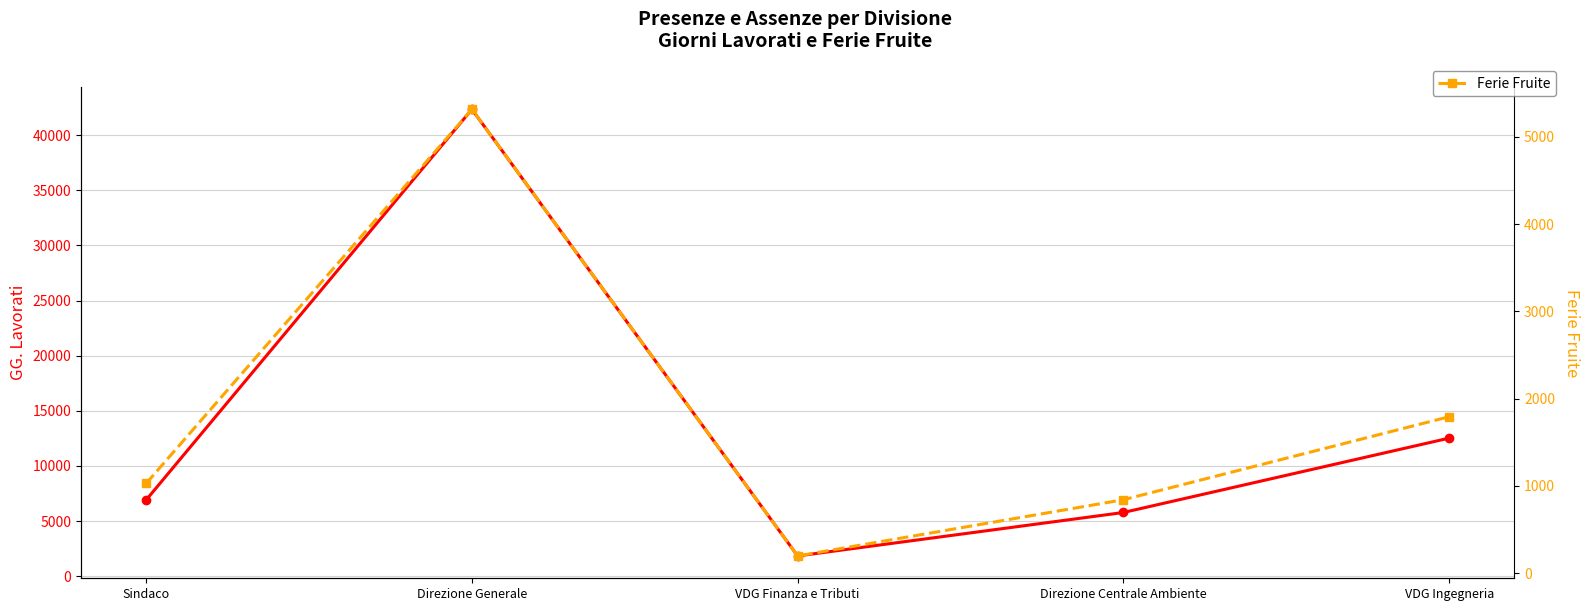

Is this an area chart (filled region under the line)?

No